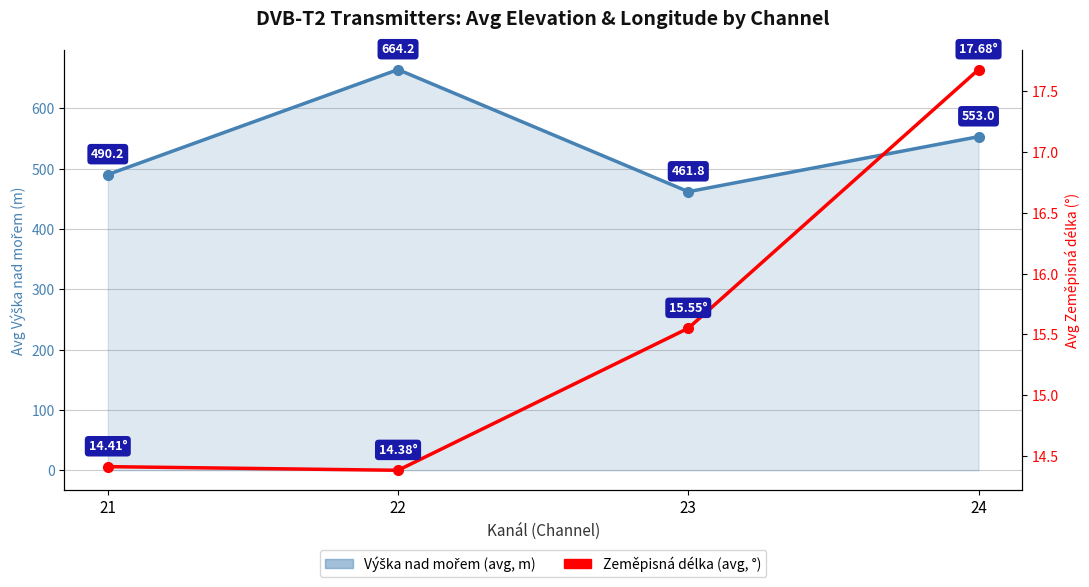

True or false: Výška nad mořem (avg, m) and Zeměpisná délka (avg, °) cross at least once.

False